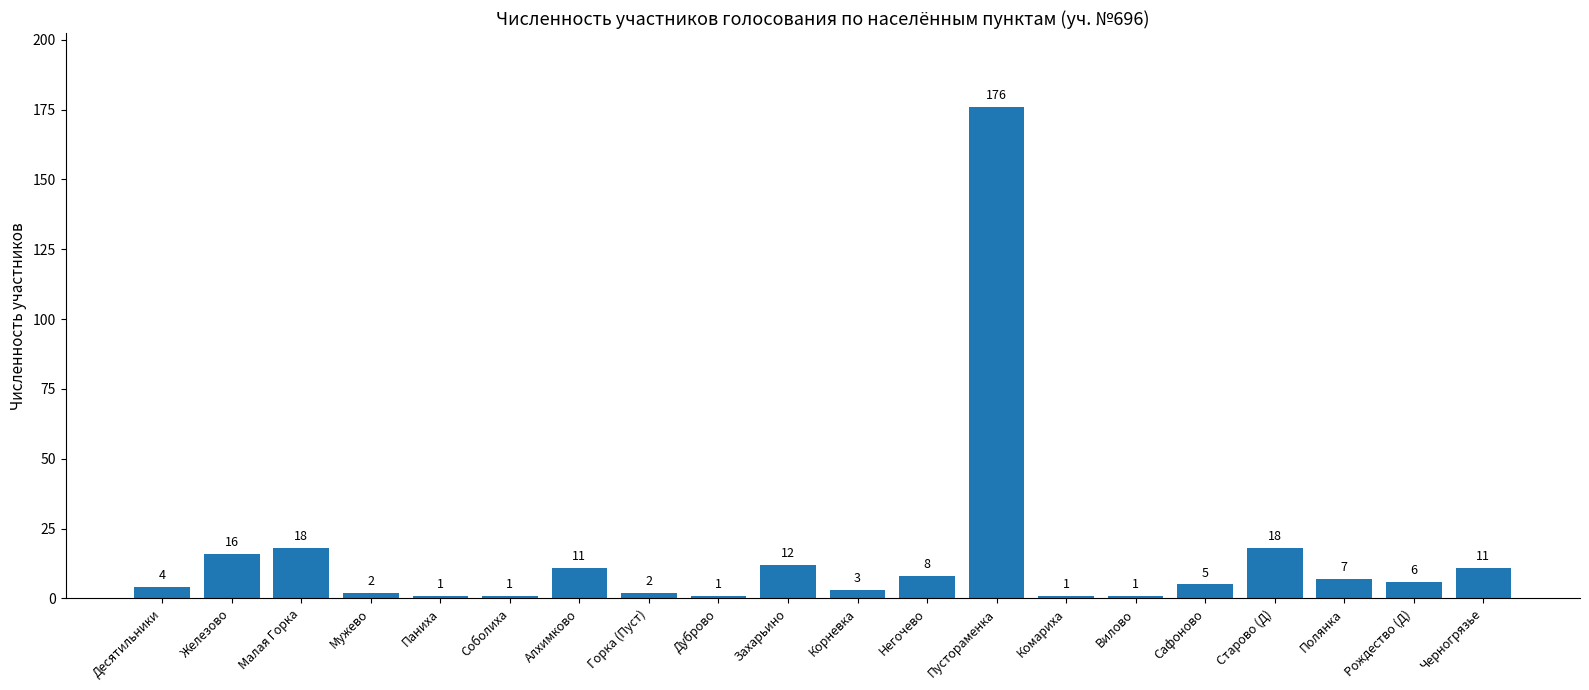

Does the chart contain stacked bars?

No